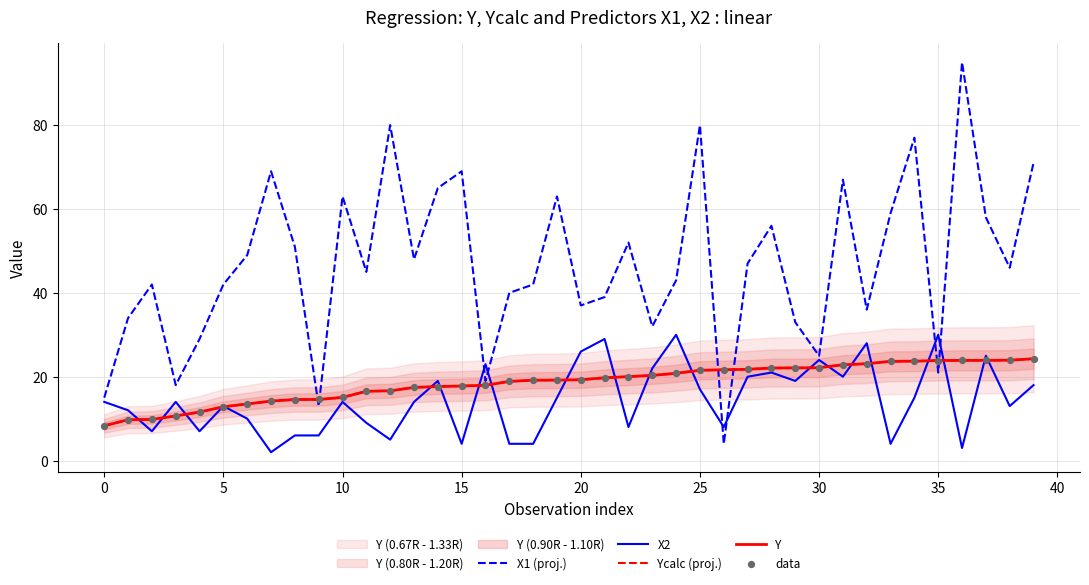

At which category is the sum across all series the highest?

36